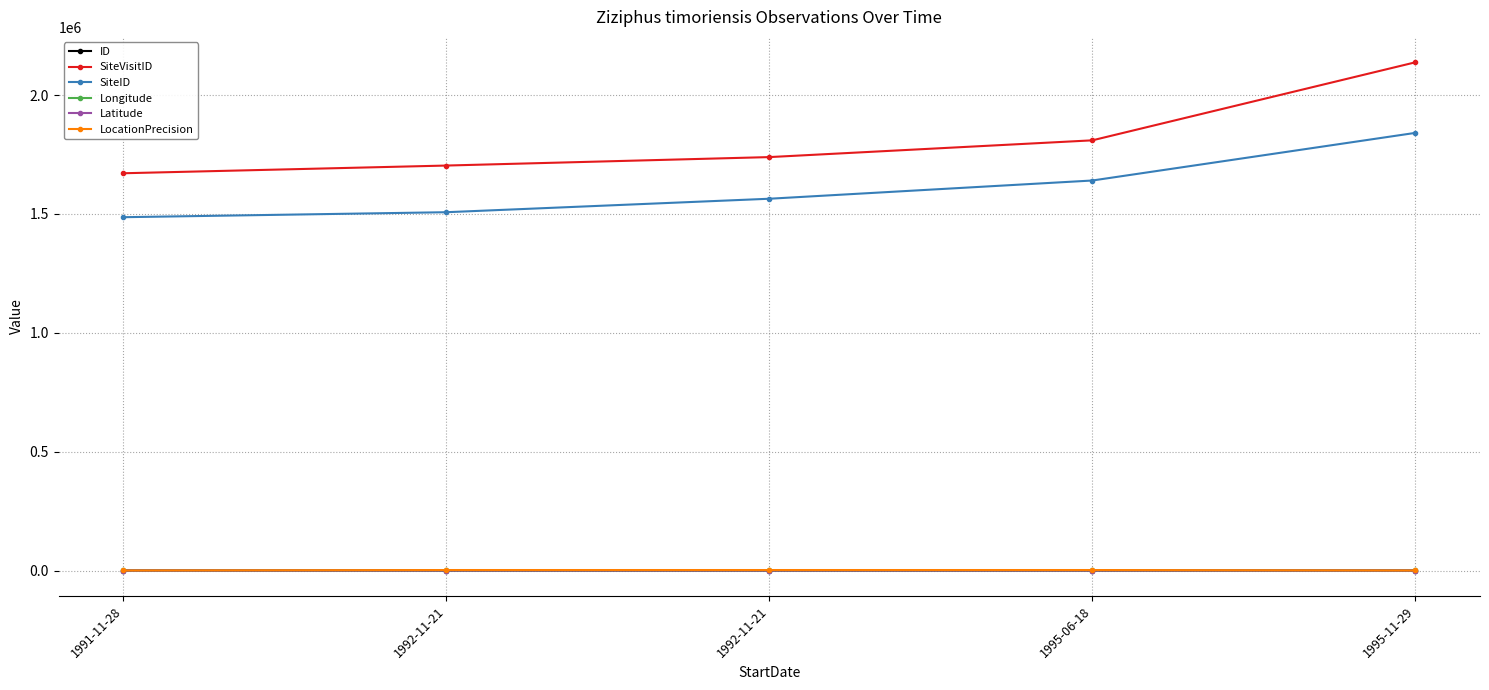

Does the chart have visible grid lines?

Yes